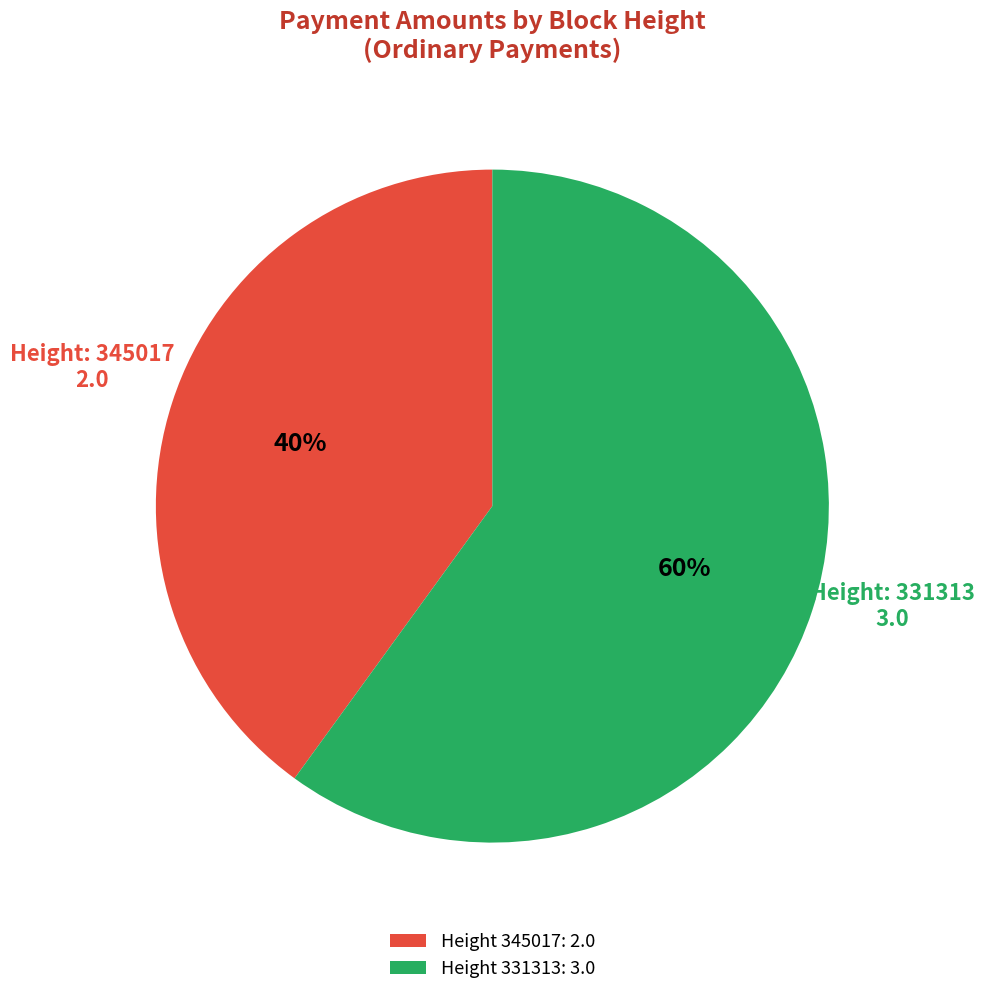

To the nearest percent, what is the difference between the largest and smallest slice percentages?

20%